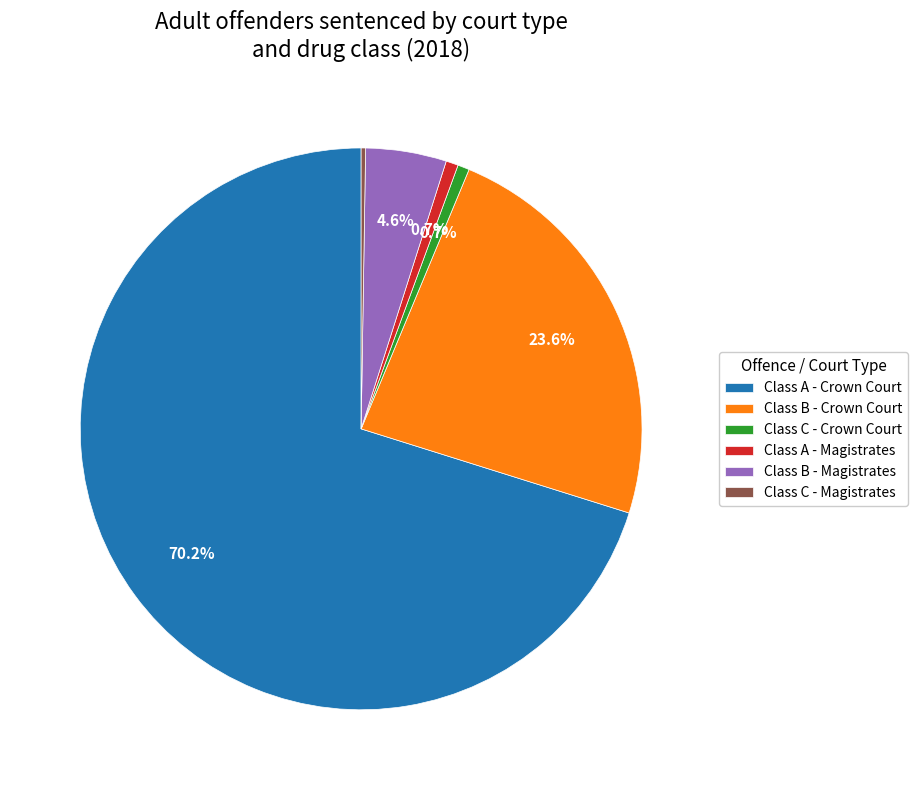

Is Class A - Magistrates the majority of the pie?

No